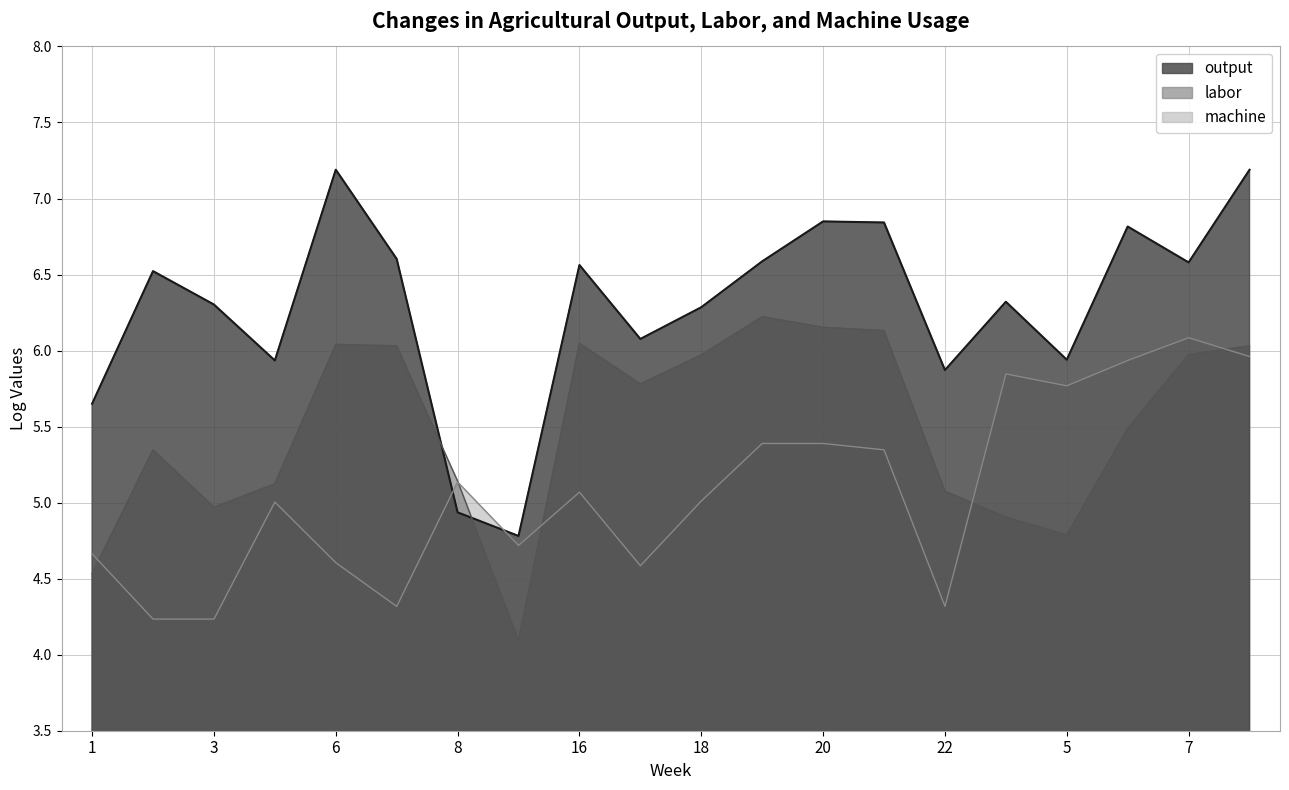

Between 18 and 4, which is larger?

4